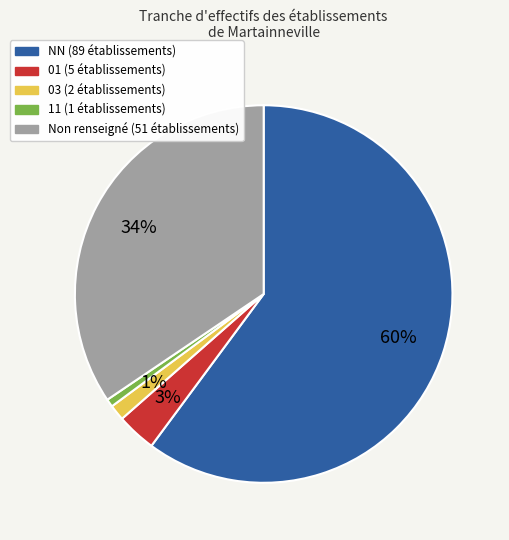

Is there a majority slice in this chart?

Yes